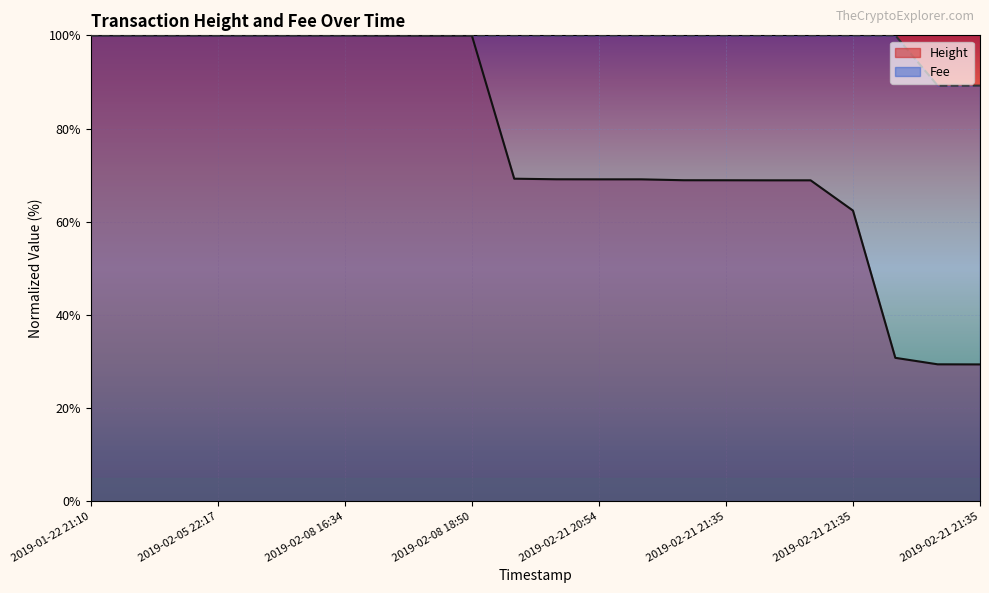

Between 2019-02-21 21:35 and 2019-02-21 21:35, which series saw the biggest shift?

Height